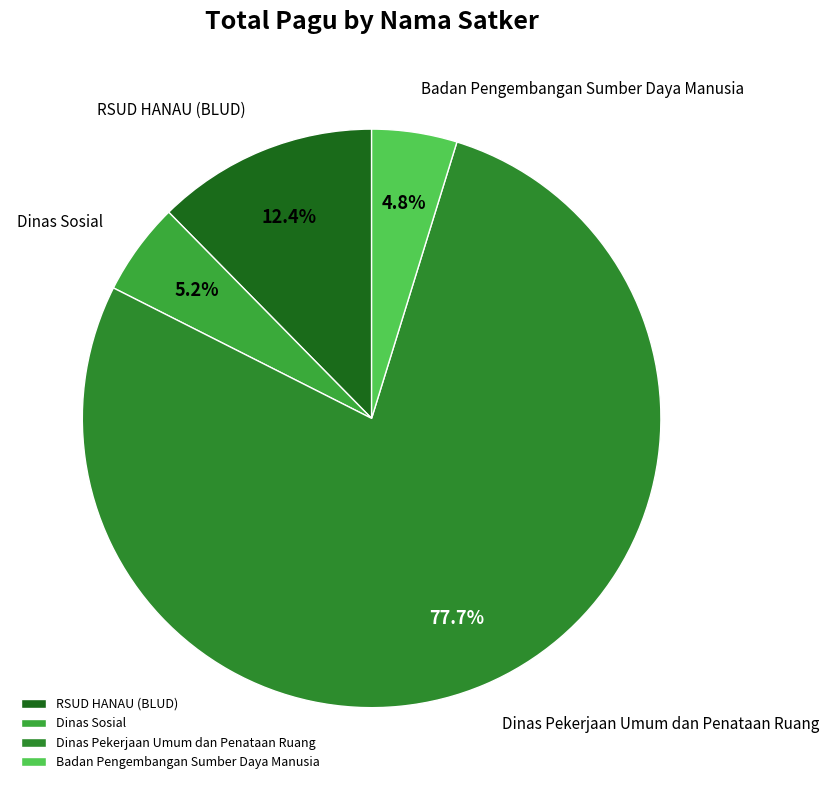

How many slices are in this pie chart?

4